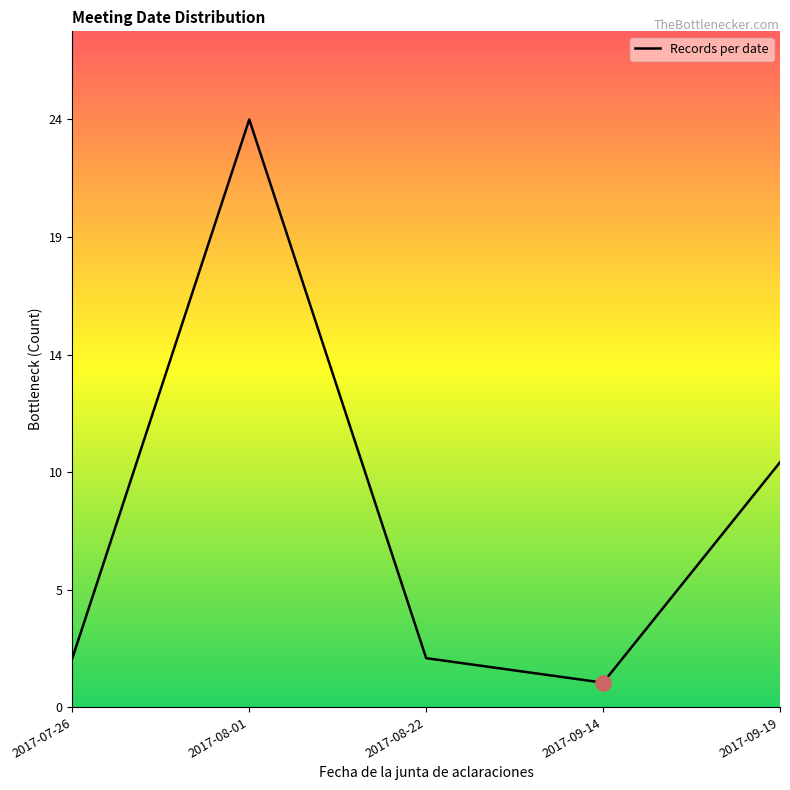

Approximately how many times larger is the value at 2017-09-19 compared to 2017-09-14?

10.0